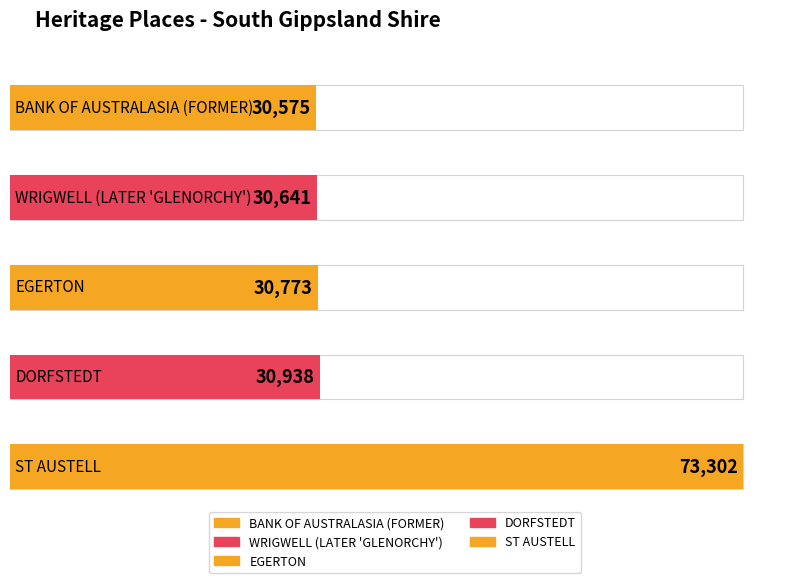

Which label corresponds to the largest value in the chart?

ST AUSTELL